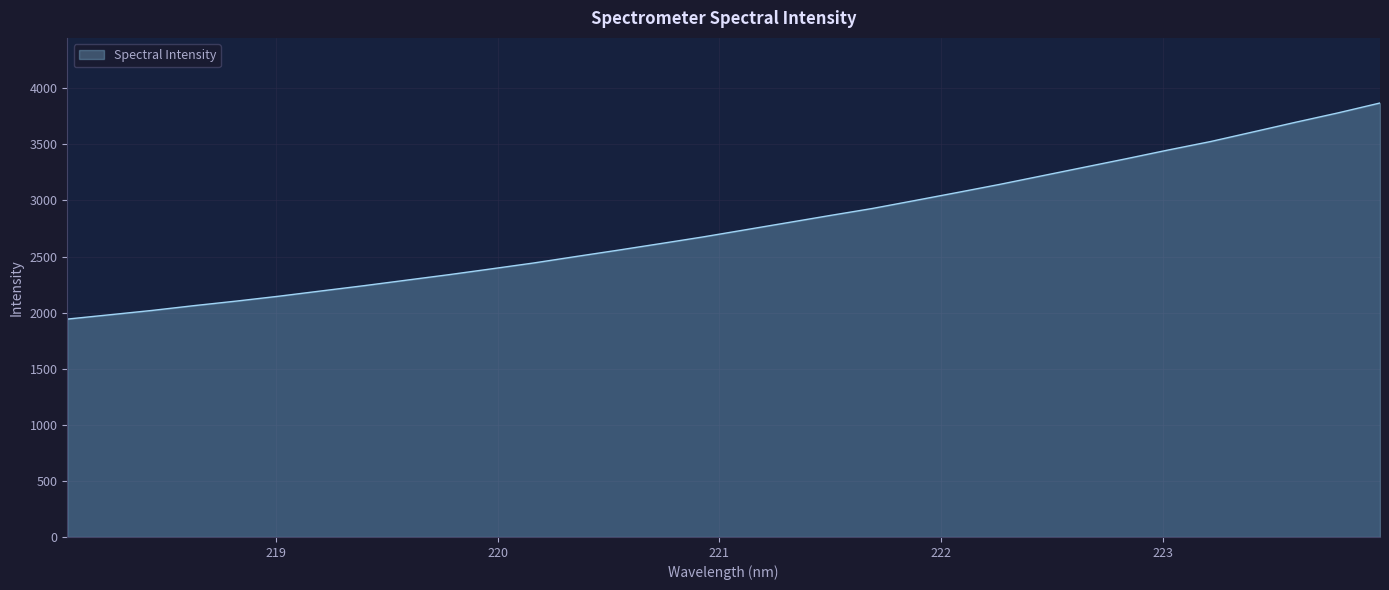

What is the difference between the maximum and minimum values?

1926.7